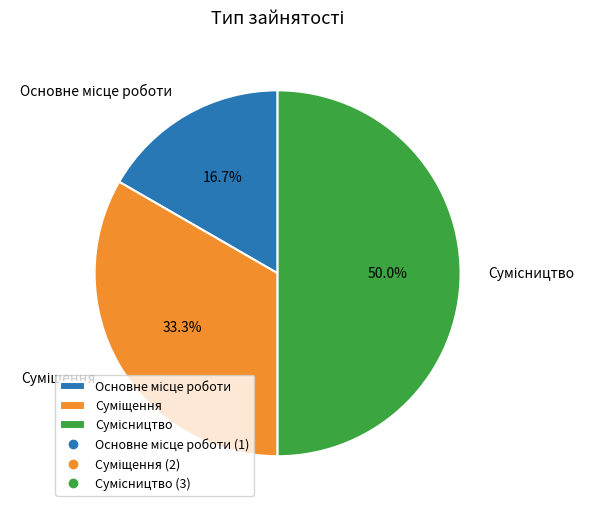

The Сумісництво slice represents 37% of the pie. True or false?

False